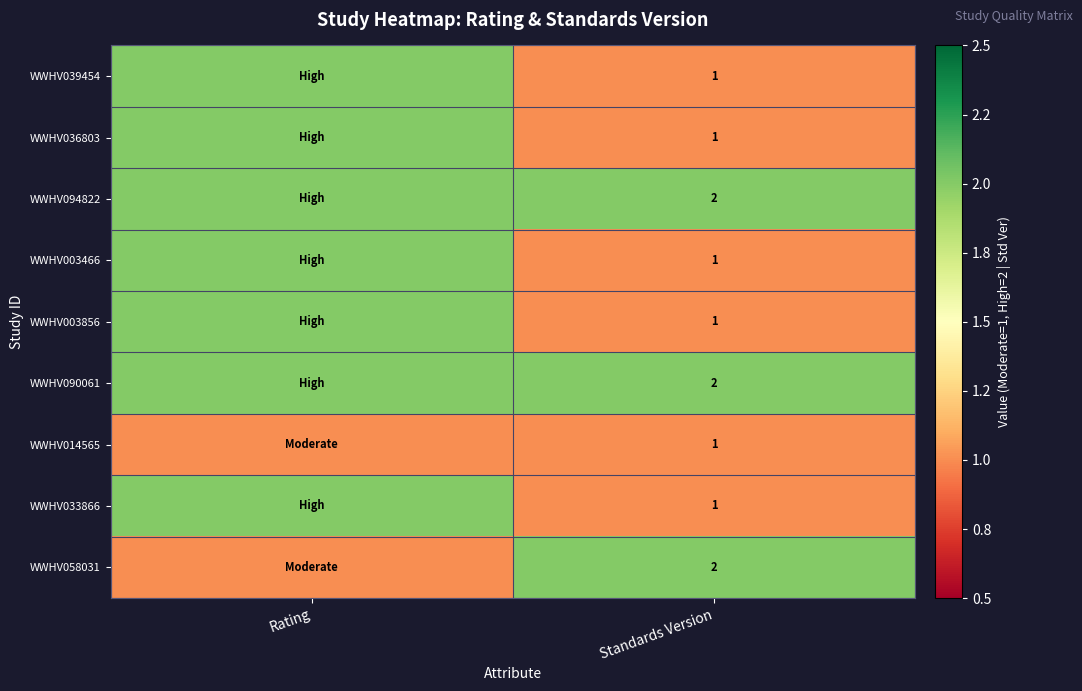

The value of WWHV014565 at Standards Version is 1. True or false?

True